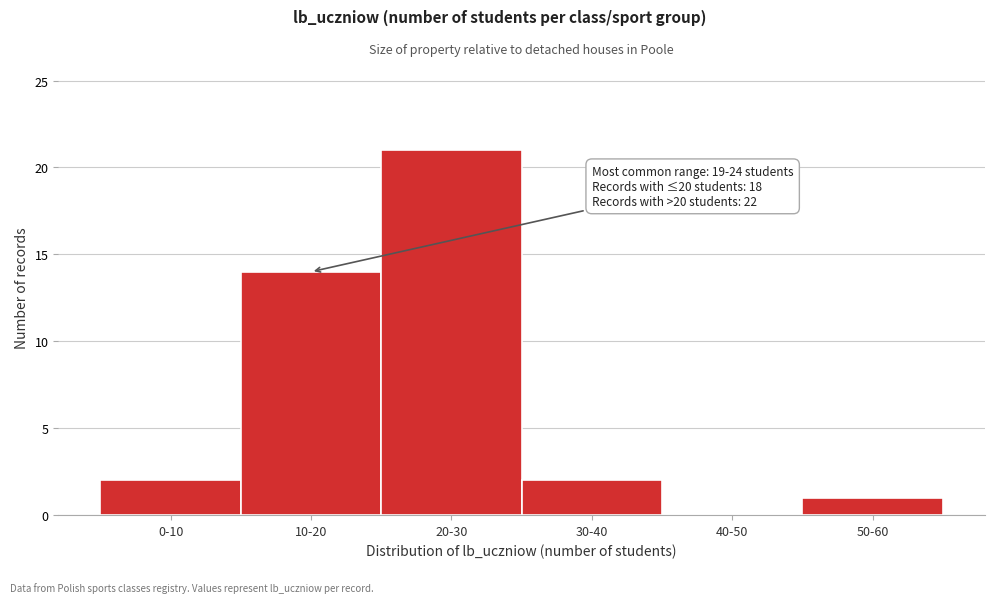

Reading left to right, what are all the values shown in this chart?

0-10=2	10-20=14	20-30=21	30-40=2	40-50=0	50-60=1